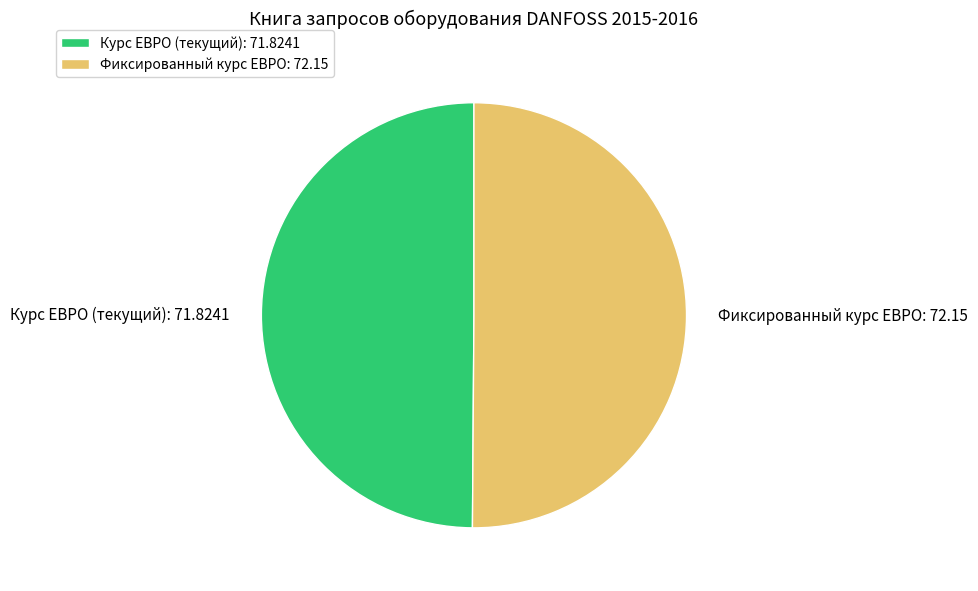

Is it true that Курс ЕВРО (текущий): 71.8241 is 50% of the pie?

True